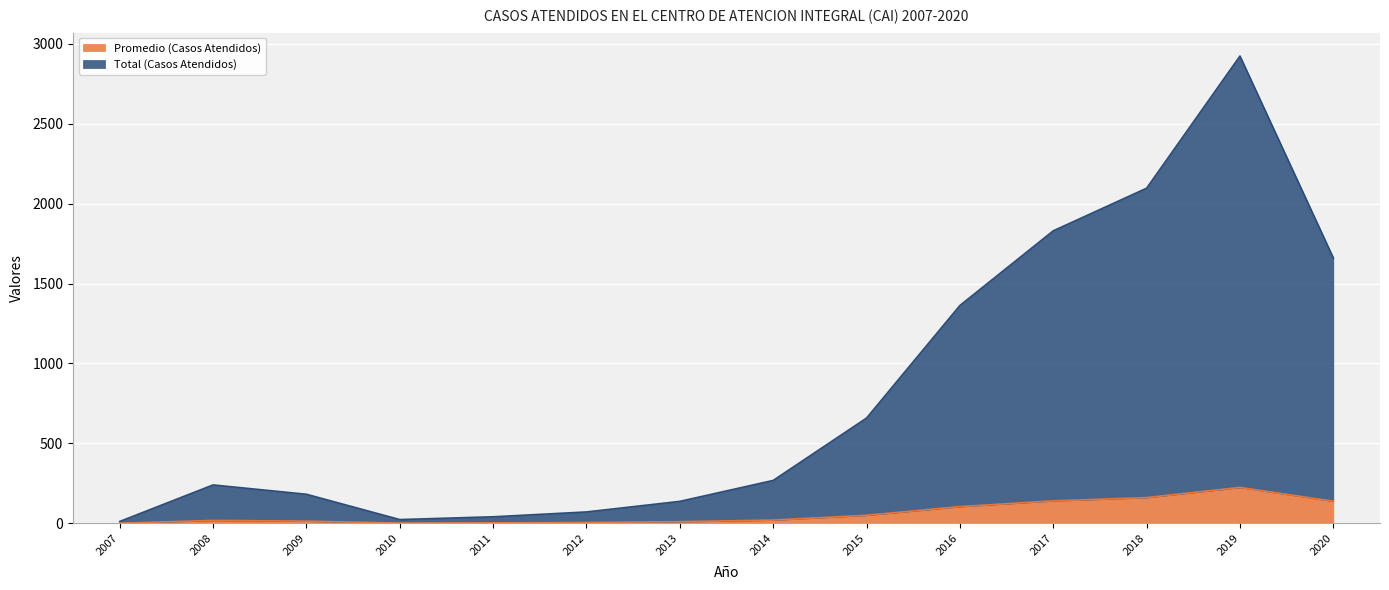

How many distinct data groups are displayed?

2